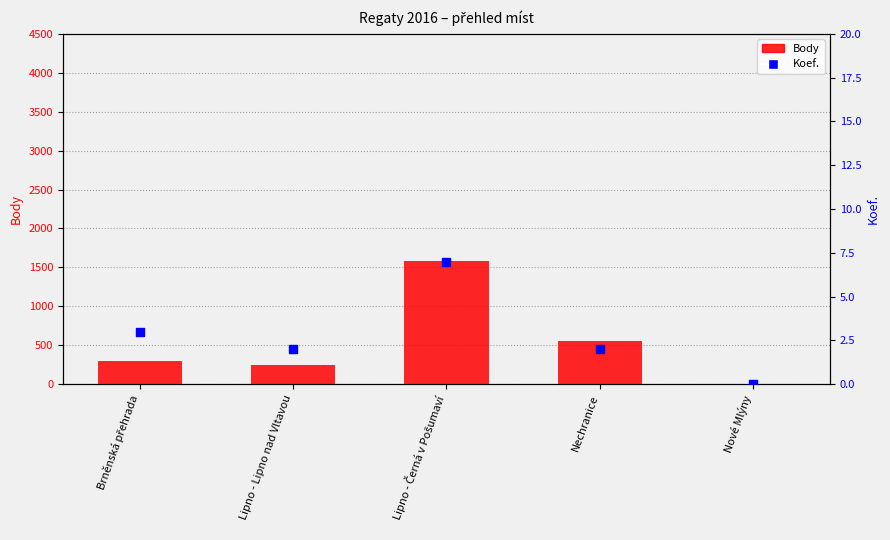

Is the value of Body at Brněnská přehrada greater than the value of Koef. at Lipno - Lipno nad Vltavou?

Yes